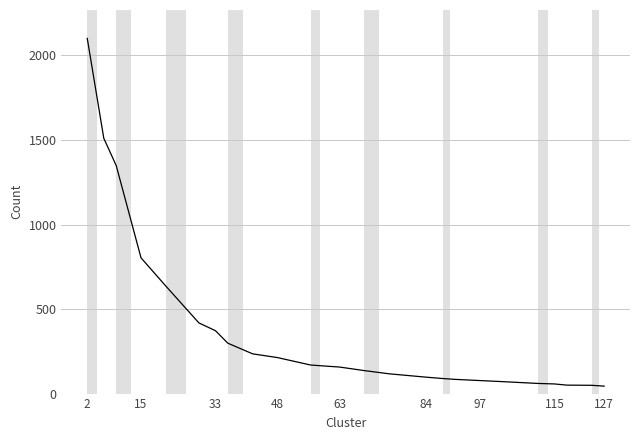

What is the maximum value shown in the chart?

2101